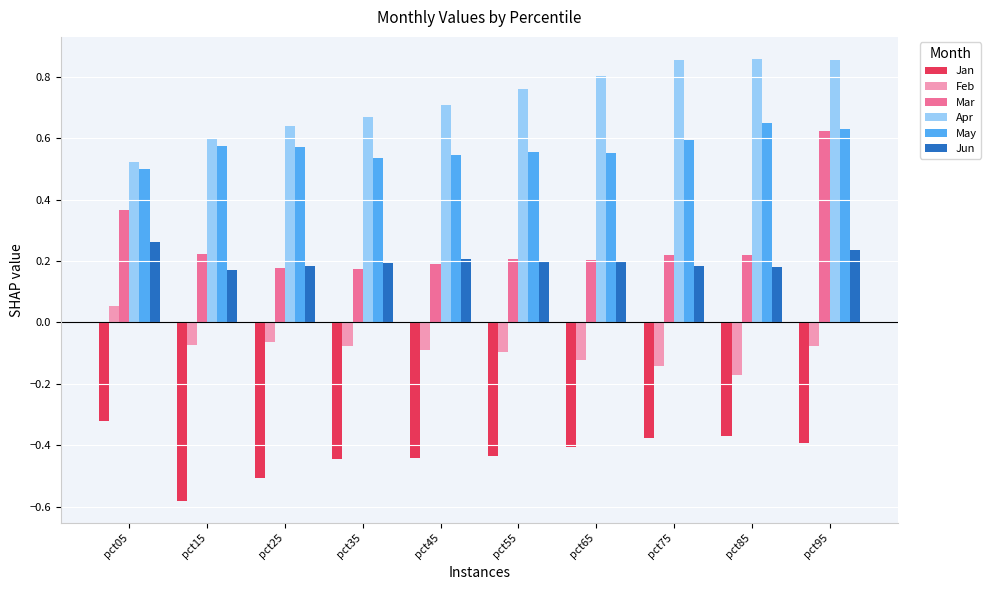

How many distinct data groups are displayed?

6